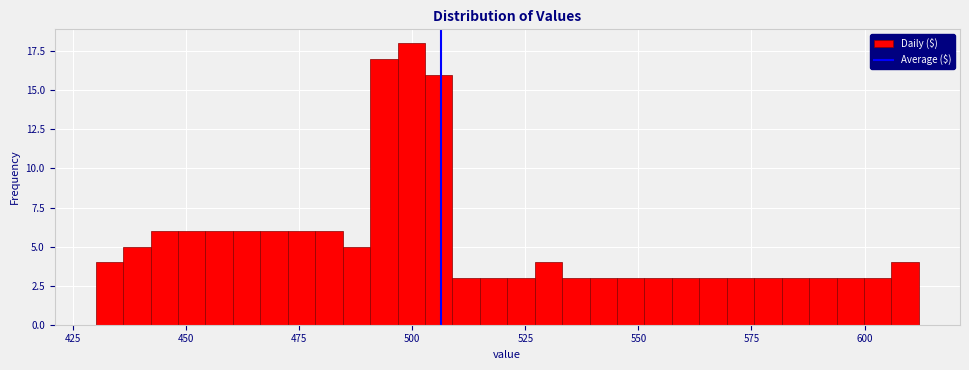

Read against the x-axis, roughly where is the centre of the tallest bar?

500